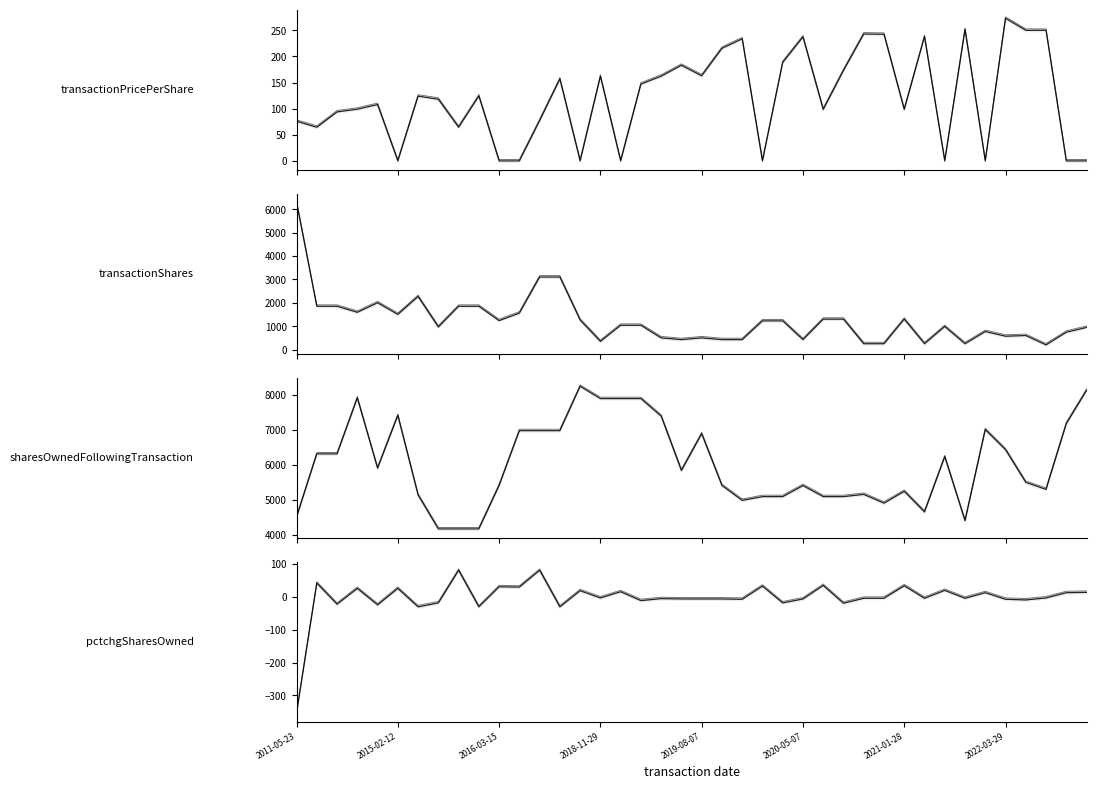

True or false: sharesOwnedFollowingTransaction has more than 1 interior local peaks.

True